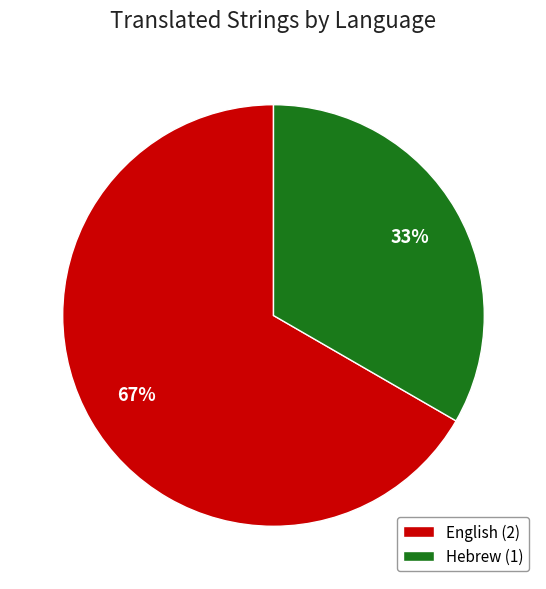

Approximately how many times larger is the value at Hebrew (1) compared to English (2)?

0.5